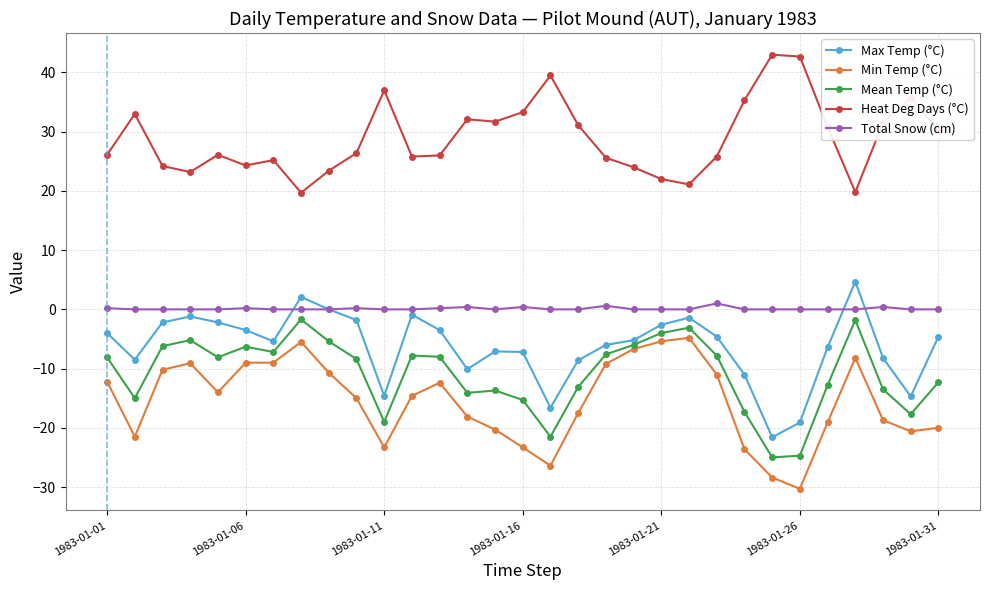

What is the value of the Mean Temp (°C) point at the 5th from the left?

-8.1